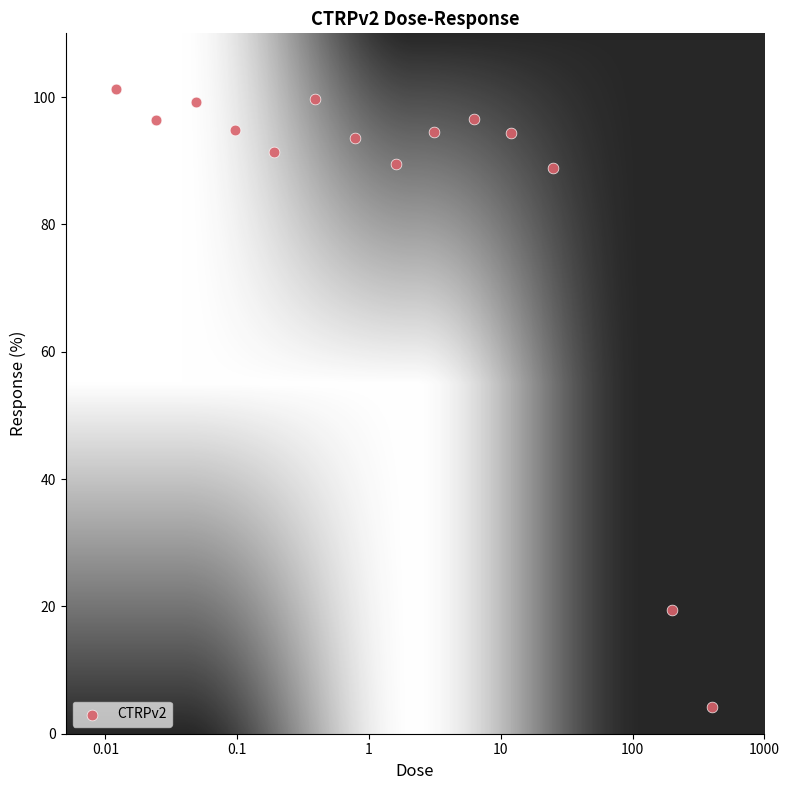

What is the range of Y values (max minus min)?

97.0